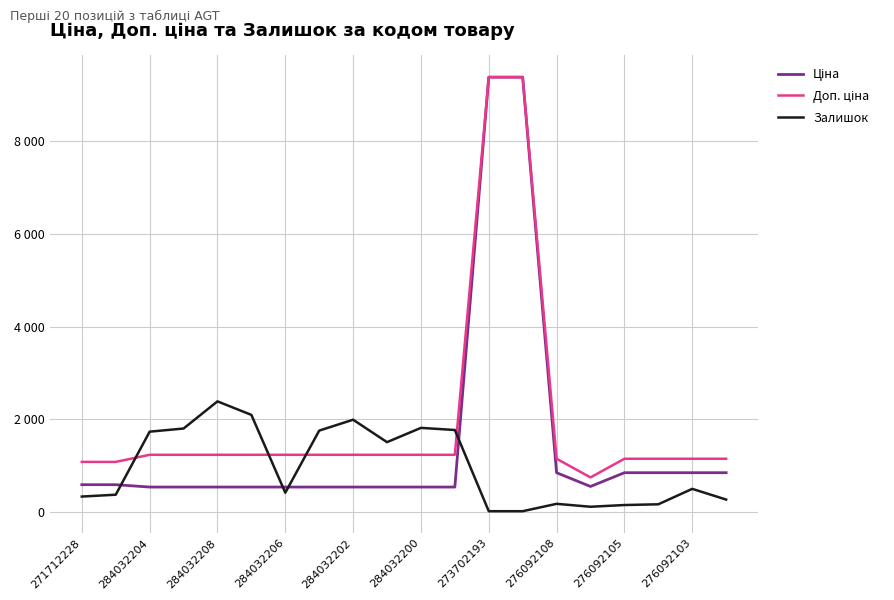

Reading right to left, extract all data points from this chart.

Ціна: 848.4	848.4	848.4	848.4	551.5	848.4	9384.0	9384.0	539.0	539.0	539.0	539.0	539.0	539.0	539.0	539.0	539.0	539.0	589.9	589.9
Доп. ціна: 1149.7	1149.7	1149.7	1149.7	747.0	1149.7	9384.0	9384.0	1235.4	1235.4	1235.4	1235.4	1235.4	1235.4	1235.4	1235.4	1235.4	1235.4	1081.7	1081.7
Залишок: 269.0	500.0	167.0	151.0	114.0	177.0	18.0	18.0	1770.0	1816.0	1508.0	1992.0	1757.0	417.0	2096.0	2388.0	1802.0	1734.0	374.0	334.0